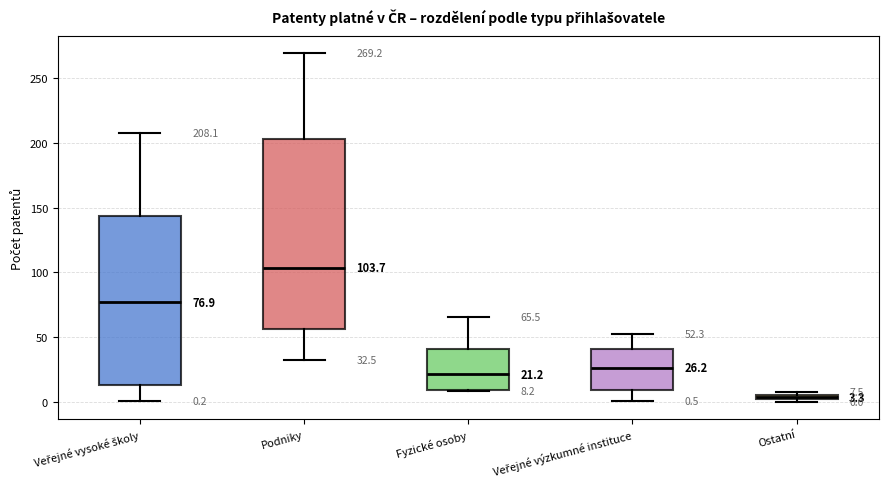

Which box has the lowest median line?

Ostatní